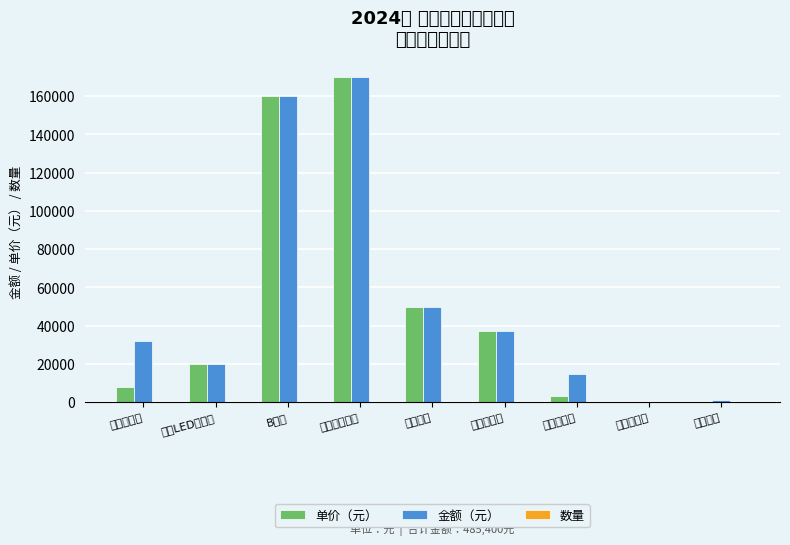

At which label does 金额（元） first exceed 32000?

B超机